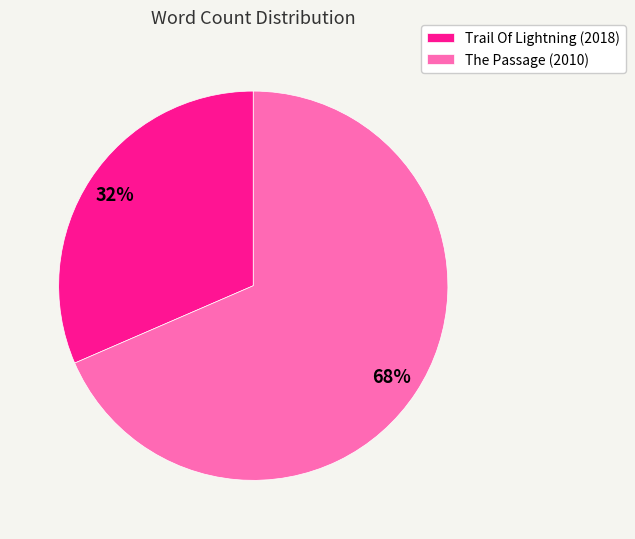

How many segments does this pie chart have?

2